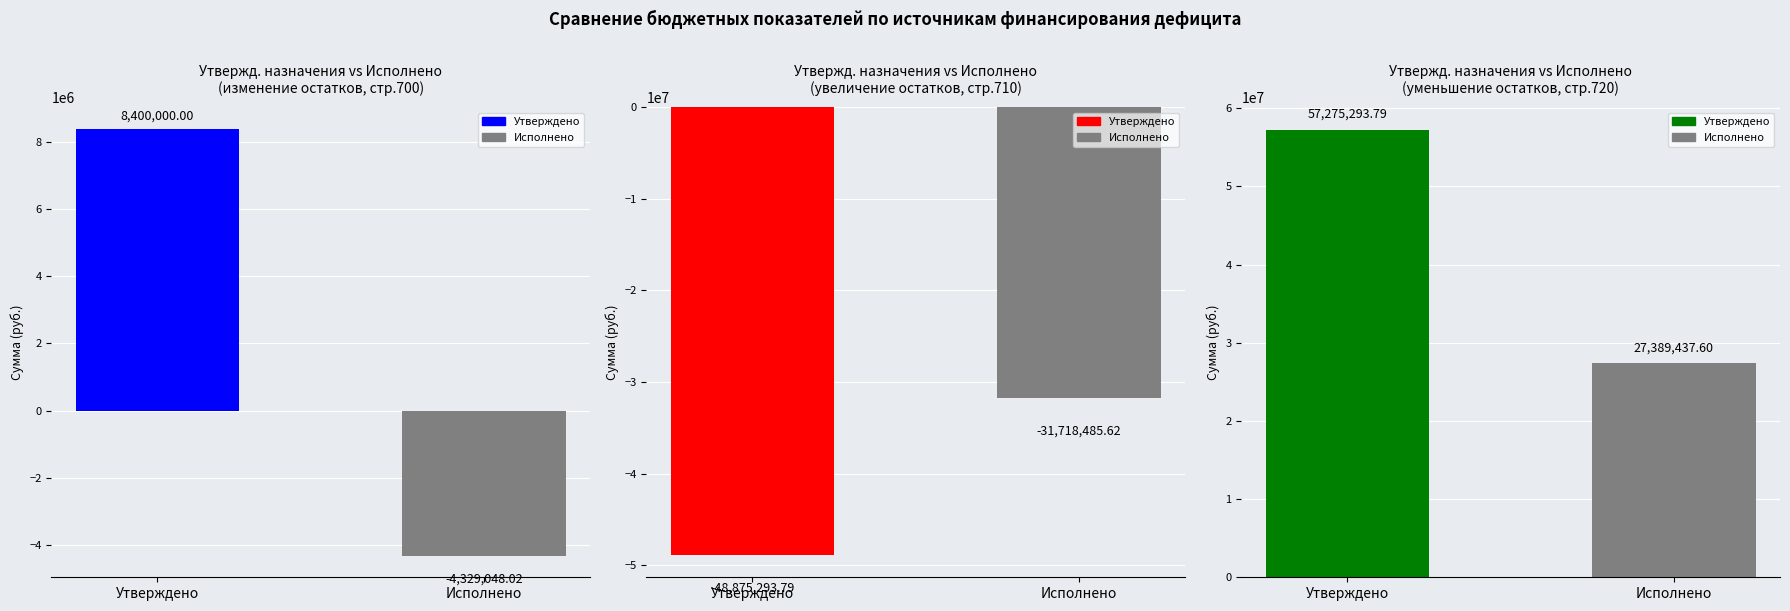

Reading left to right, list all the values displayed in this chart.

Утвержденные бюджетные назначения: 8400000.0	-48875293.8	57275293.8
Исполнено: -4329048.0	-31718485.6	27389437.6